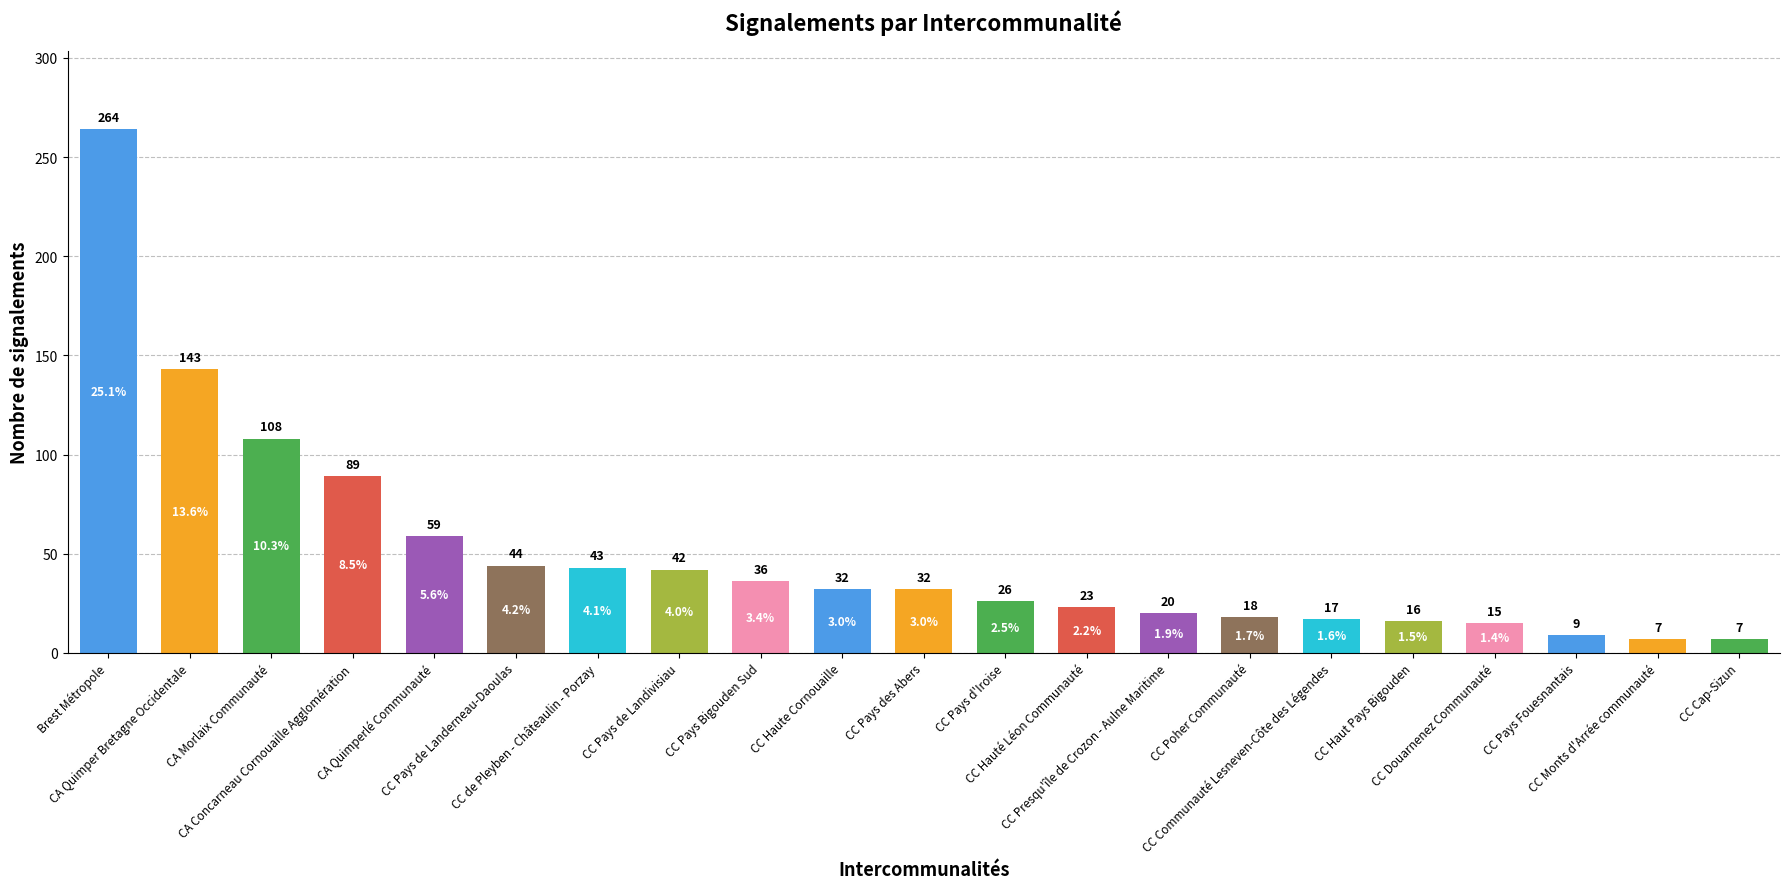

What is the label of the 15th bar from the left?

CC Poher Communauté